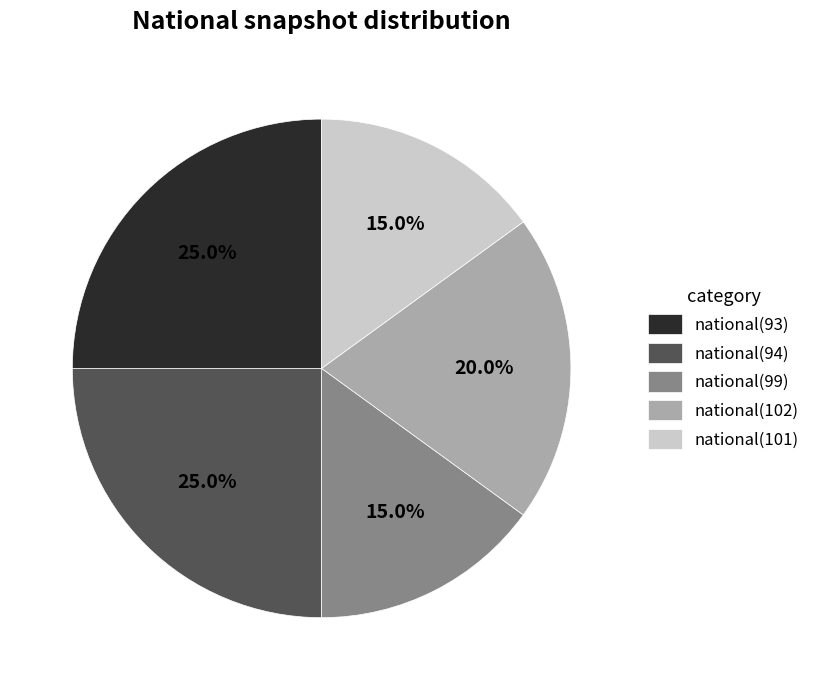

Is there a majority slice in this chart?

No